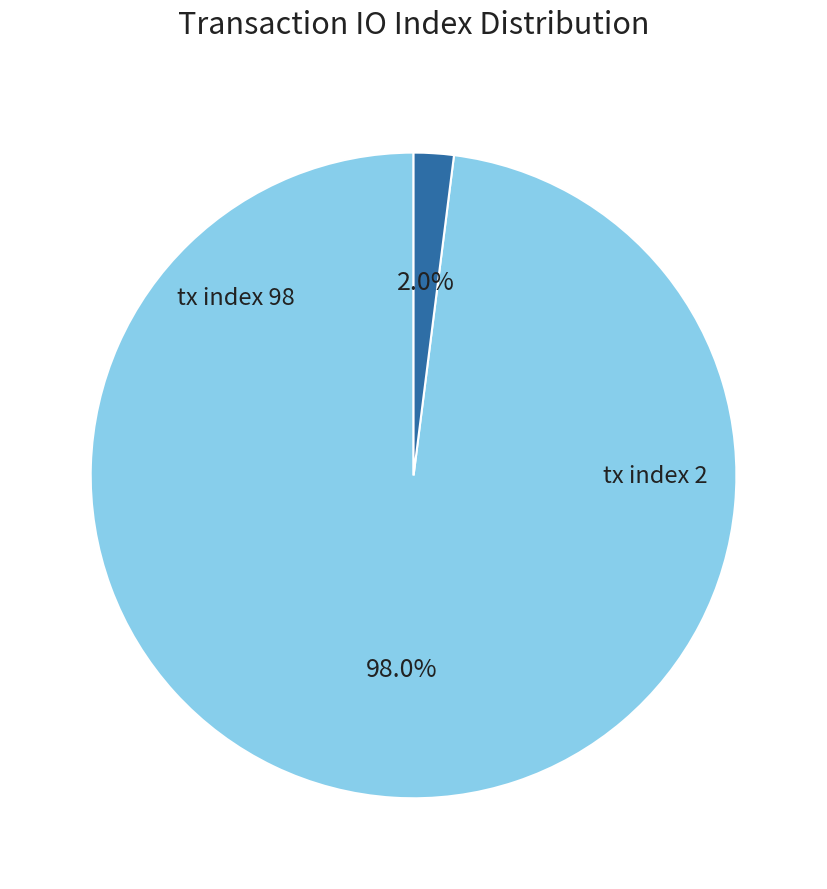

Do tx index 2 and tx index 98 together represent more than half of the pie?

Yes